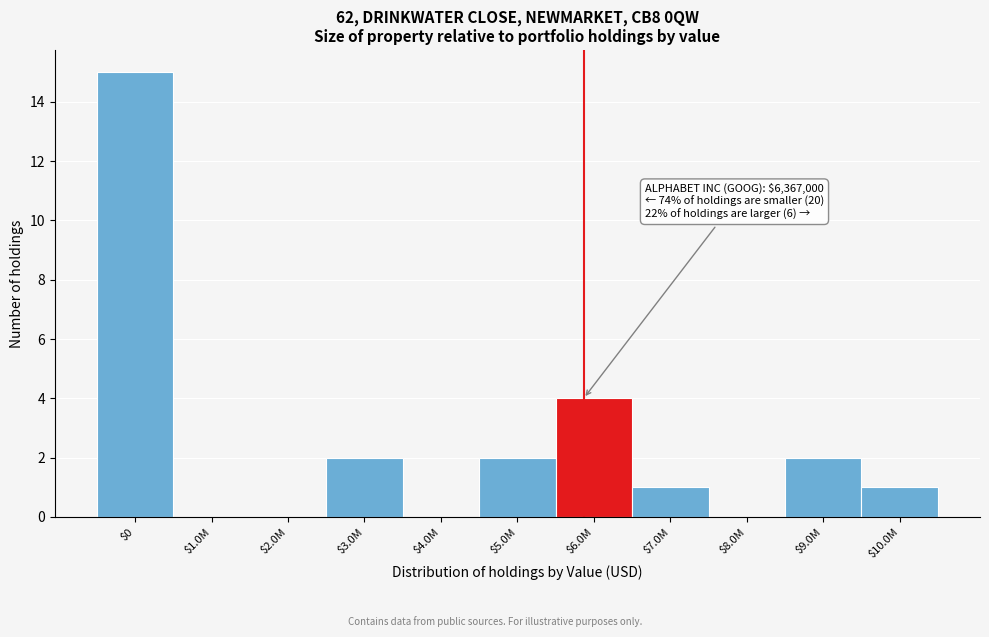

What is the sum of all values?

27